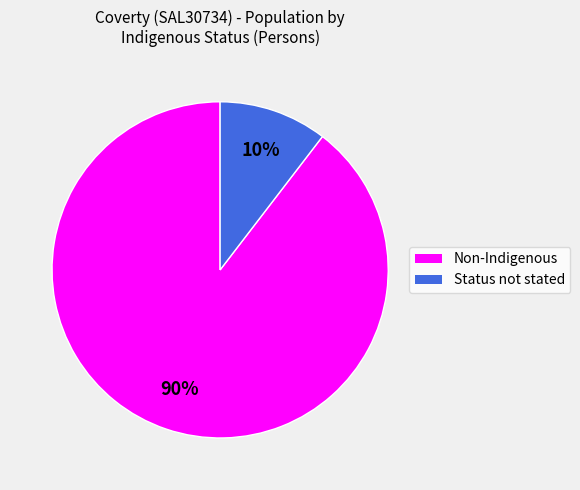

How many segments does this pie chart have?

2